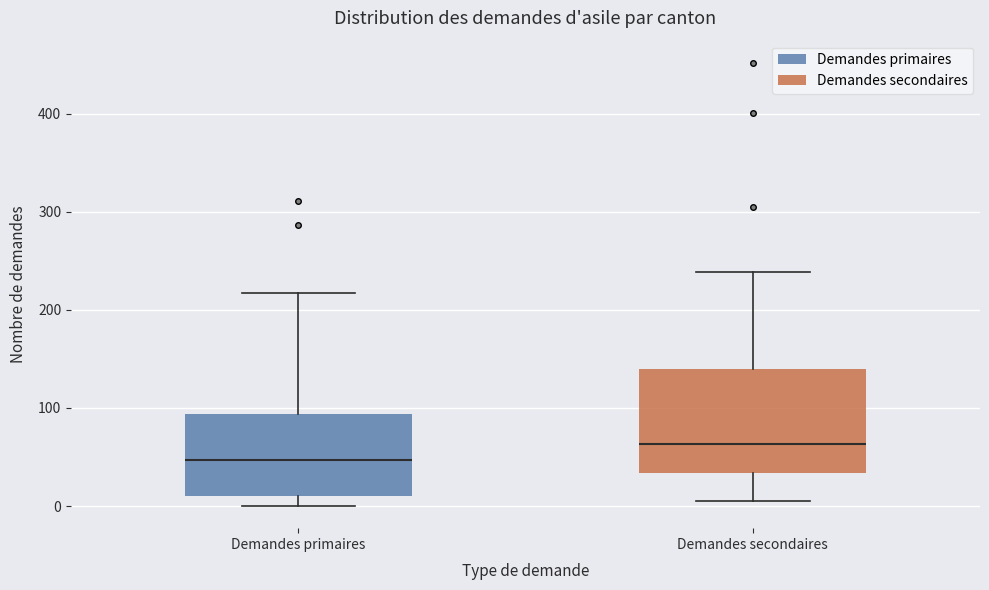

Reading left to right, transcribe this box plot: for each box, give where its median line is, the range the box spans, and where its two whiskers end, as read against the y-axis. The values are not printed on the chart, so give them approximately, as read against the axis.

Demandes primaires: median 50, box 10 to 90, whiskers 0 to 220
Demandes secondaires: median 60, box 30 to 140, whiskers 10 to 240